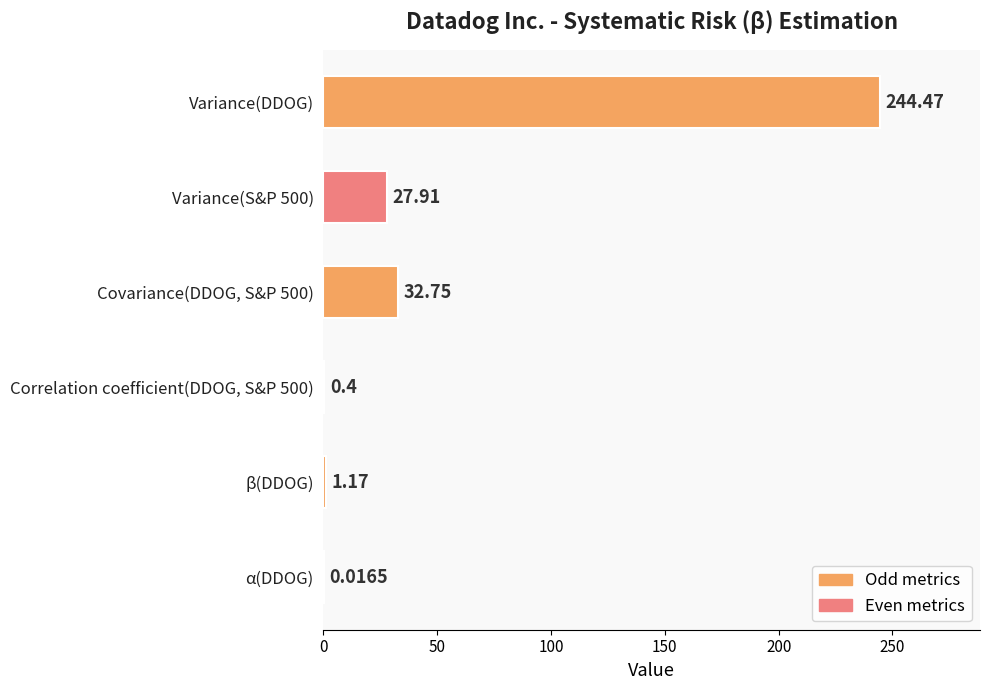

What is the change in value from Variance(DDOG) to Variance(S&P 500)?

-216.6